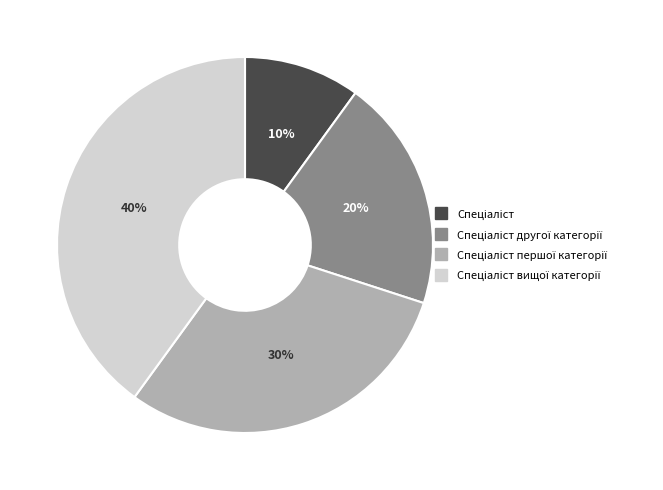

How many slices are in this pie chart?

4